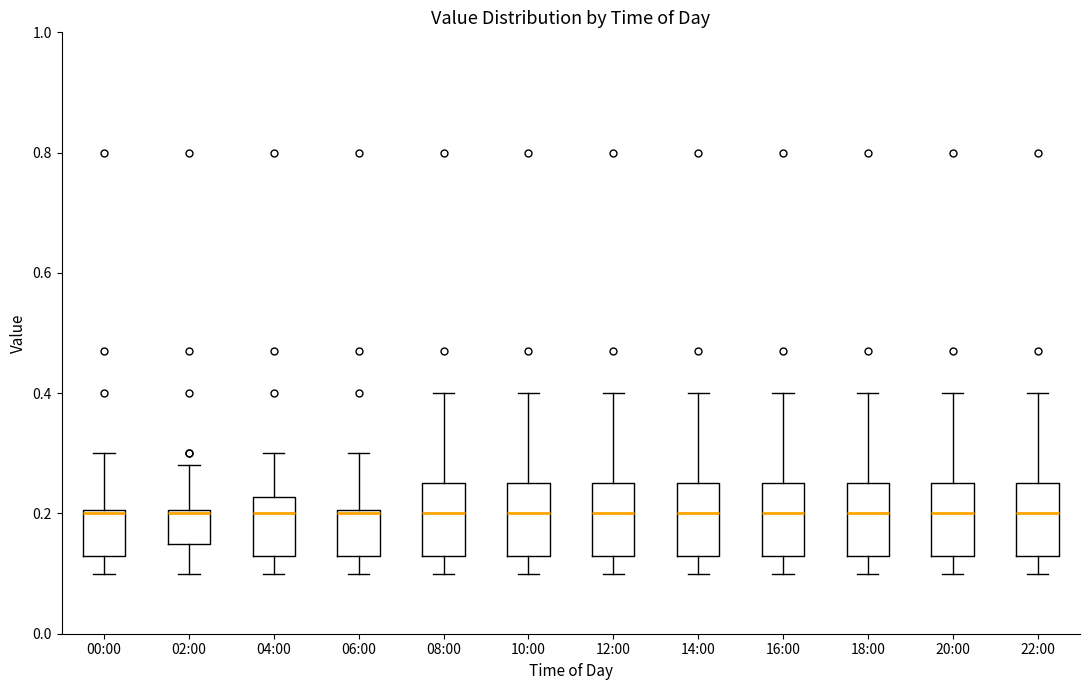

Reading left to right, read every box against the y-axis: the position of its median line, the range the box covers, and the ends of its whiskers. The values are not printed on the chart, so give them approximately, as read against the axis.

00:00: median 0.20, box 0.14 to 0.20, whiskers 0.10 to 0.30
02:00: median 0.20, box 0.16 to 0.20, whiskers 0.10 to 0.28
04:00: median 0.20, box 0.14 to 0.22, whiskers 0.10 to 0.30
06:00: median 0.20, box 0.14 to 0.20, whiskers 0.10 to 0.30
08:00: median 0.20, box 0.14 to 0.26, whiskers 0.10 to 0.40
10:00: median 0.20, box 0.14 to 0.26, whiskers 0.10 to 0.40
12:00: median 0.20, box 0.14 to 0.26, whiskers 0.10 to 0.40
14:00: median 0.20, box 0.14 to 0.26, whiskers 0.10 to 0.40
16:00: median 0.20, box 0.14 to 0.26, whiskers 0.10 to 0.40
18:00: median 0.20, box 0.14 to 0.26, whiskers 0.10 to 0.40
20:00: median 0.20, box 0.14 to 0.26, whiskers 0.10 to 0.40
22:00: median 0.20, box 0.14 to 0.26, whiskers 0.10 to 0.40